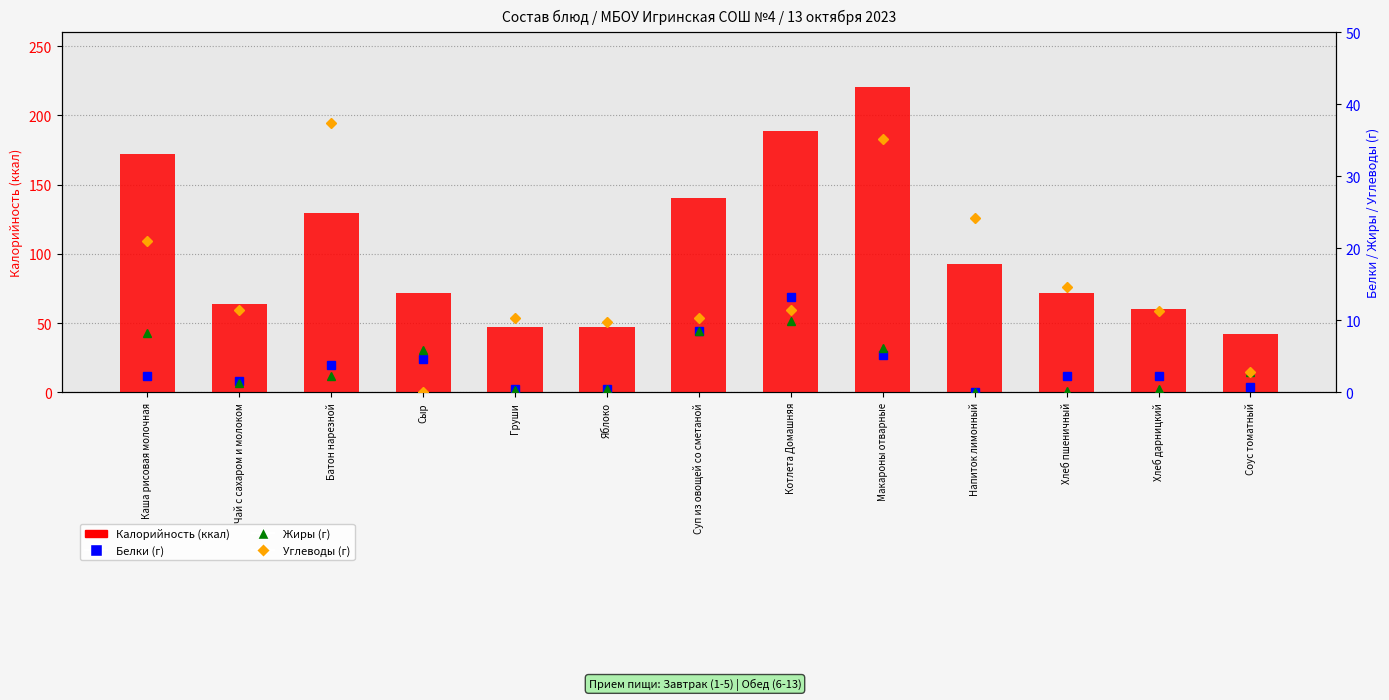

Which series has the largest total across all categories?

Калорийность (ккал)